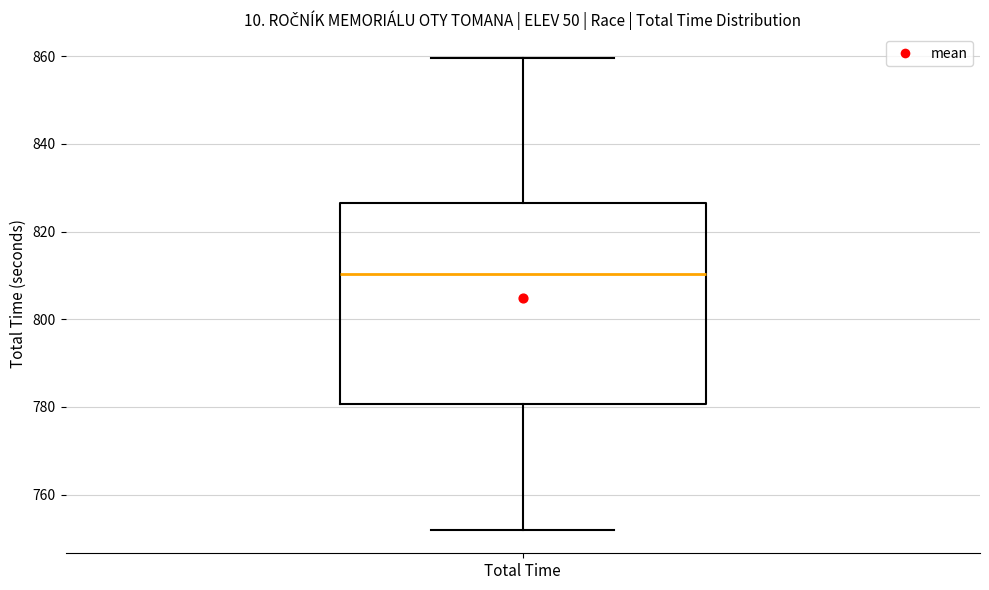

Where is the upper edge of the box for Total Time on the y-axis? The values are not printed on the chart, so give them approximately, as read against the axis.

826